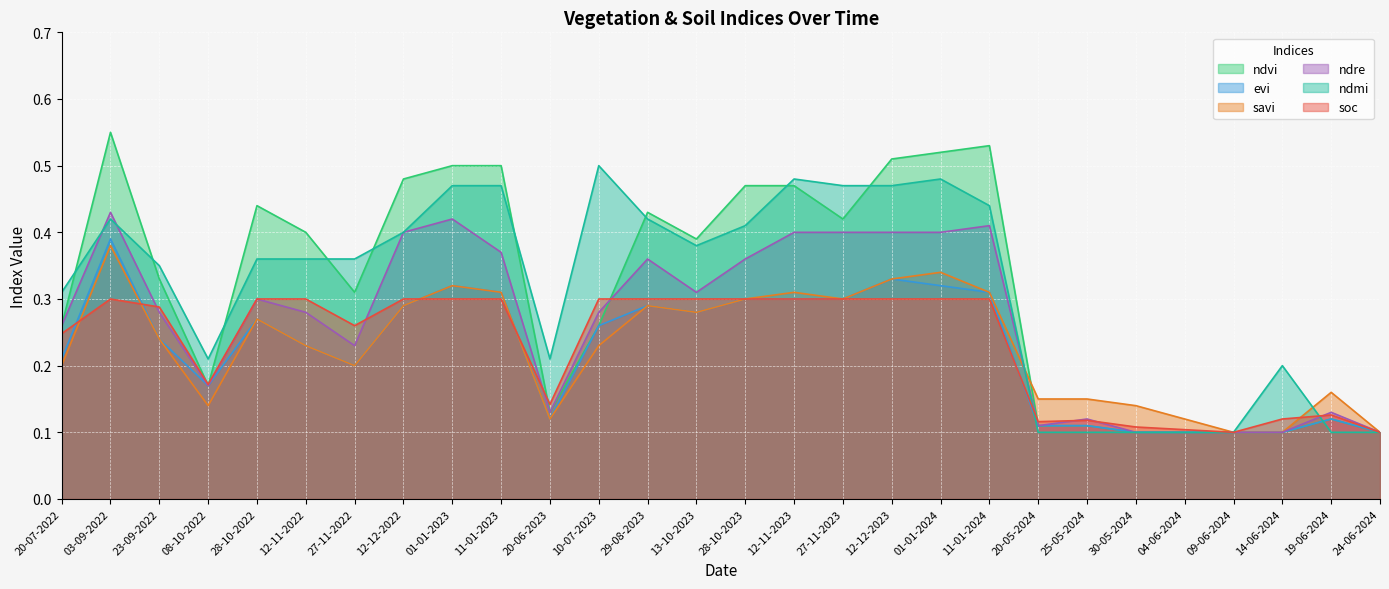

What is the value of the soc point at the 21st from the left?

0.1